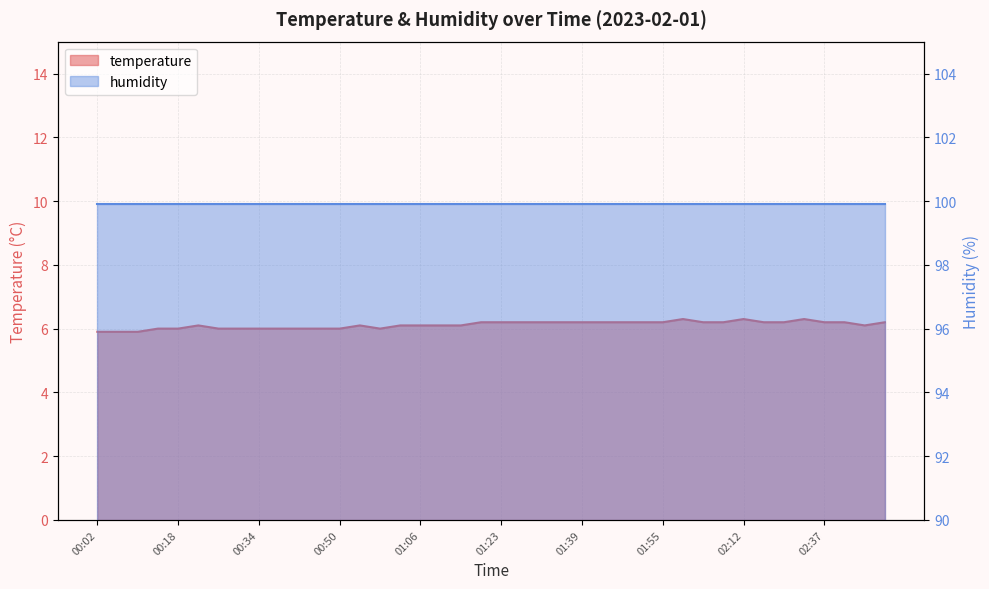

Read the value at 02:25.

6.2